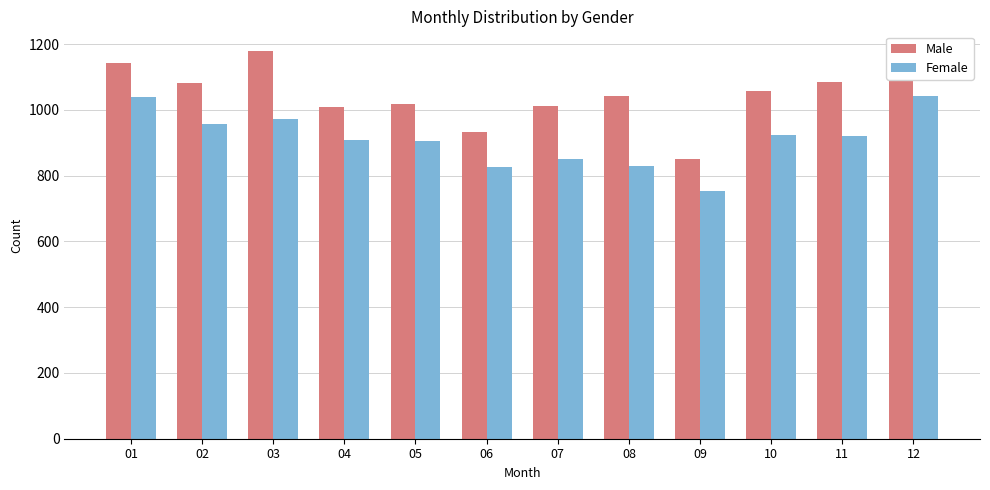

Rank the series by their maximum value, from highest to lowest.

Male, Female